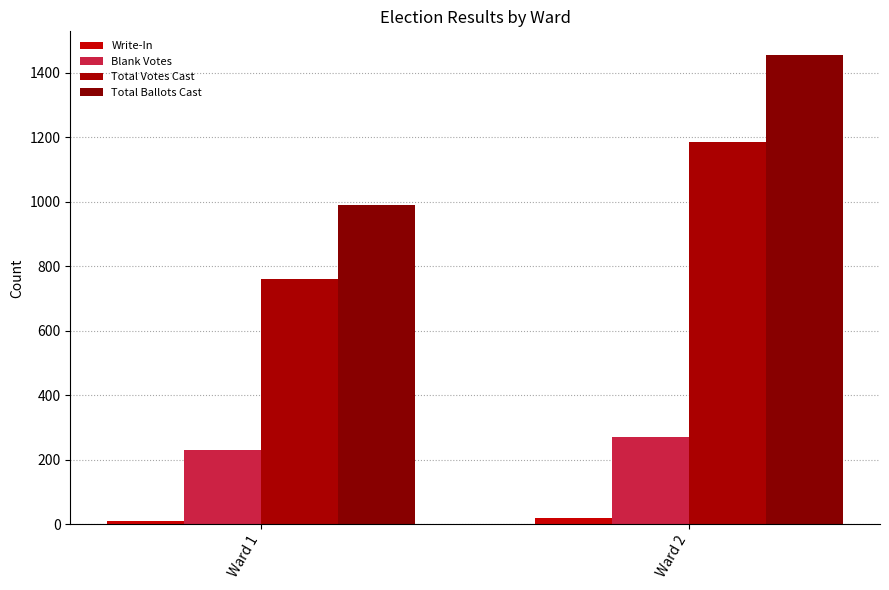

What are all the series names shown in the legend?

Write-In, Blank Votes, Total Votes Cast, Total Ballots Cast